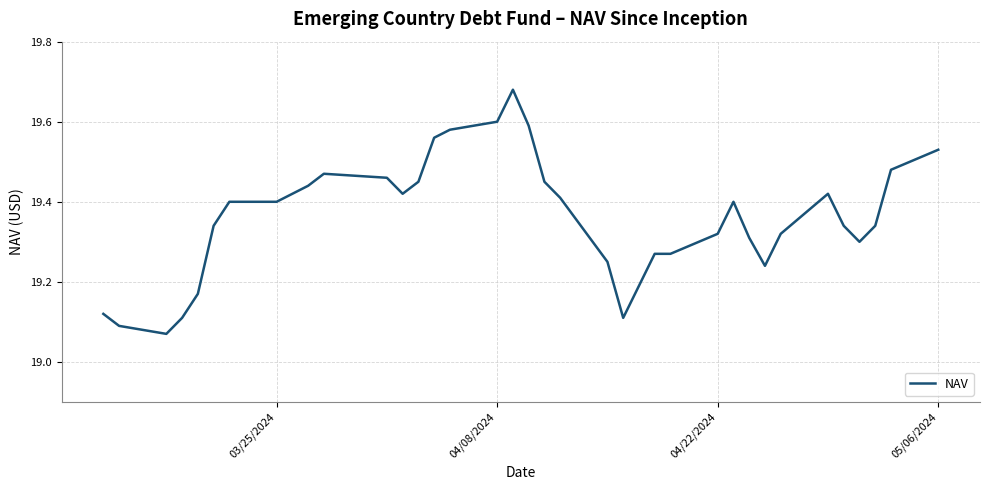

What is the difference between the maximum and minimum values?

0.6